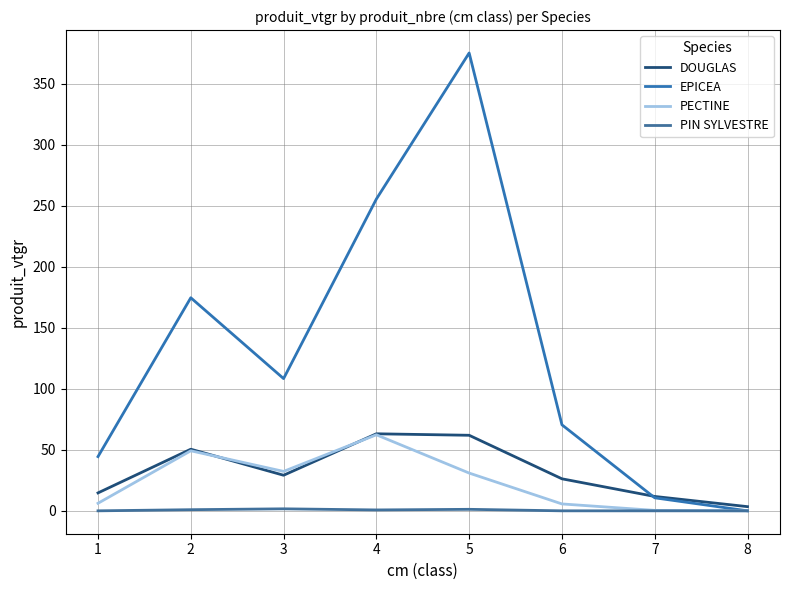

Is the value of DOUGLAS at 8 greater than the value of EPICEA at 3?

No